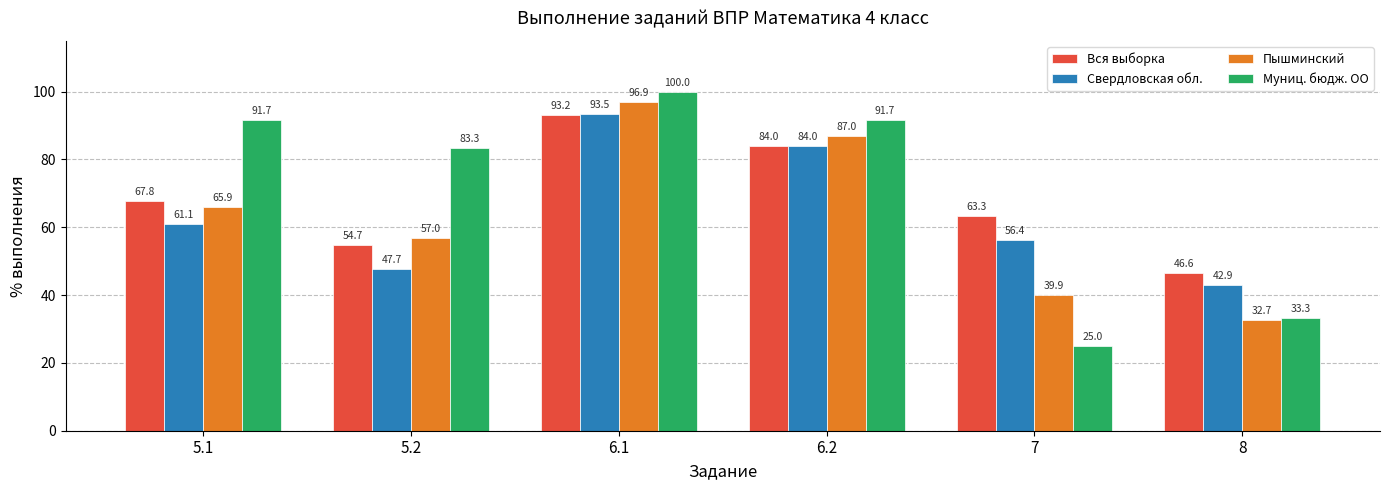

True or false: Свердловская обл. has a value of 42.9 at 8.

True